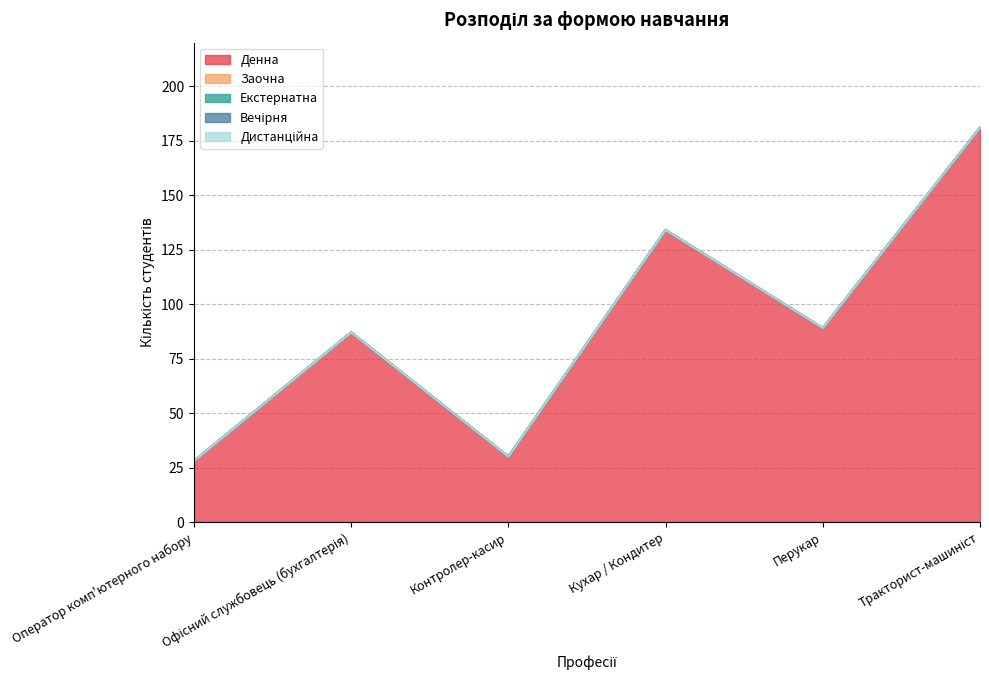

At which category is the sum across all series the highest?

Тракторист-машиніст